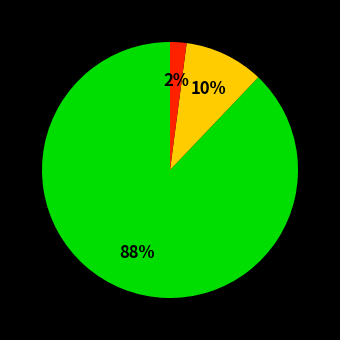

Is there any slice that represents more than half of the pie?

Yes